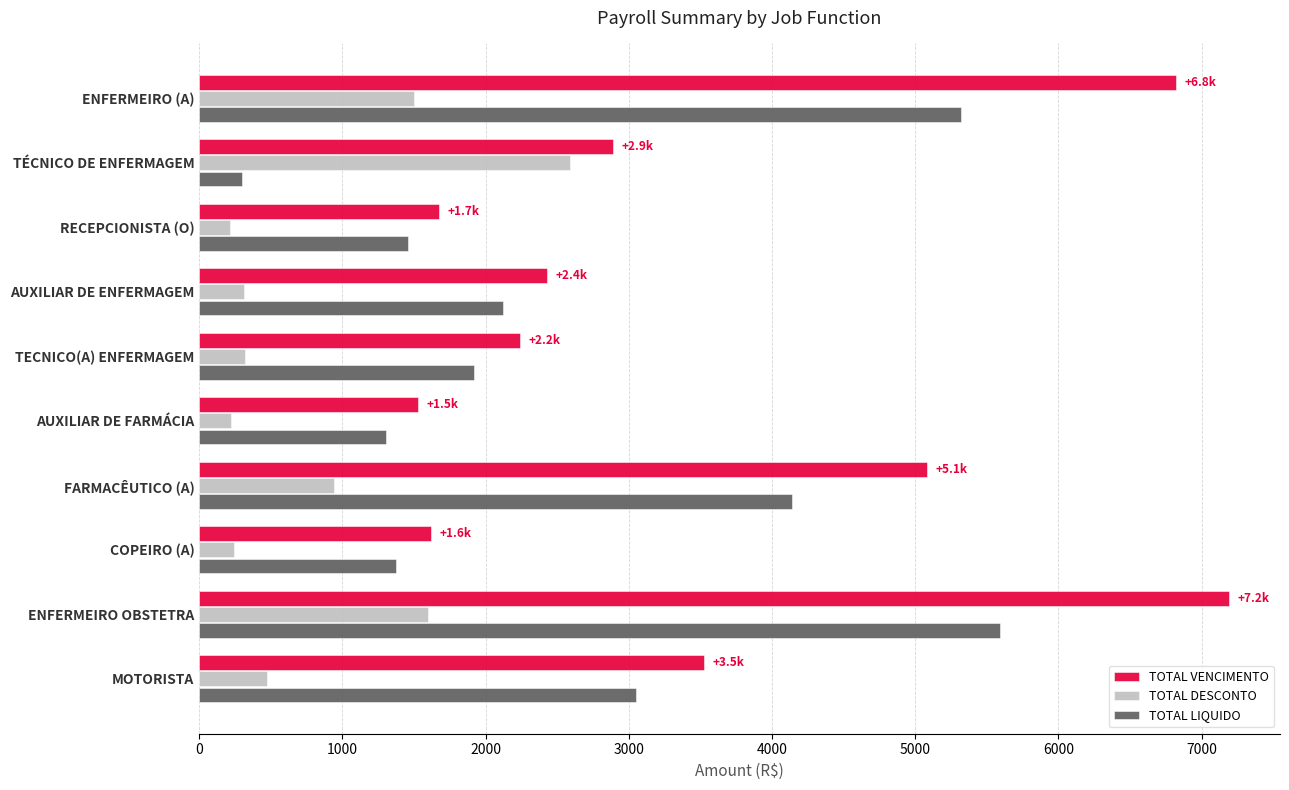

At which label does TOTAL LIQUIDO reach its peak?

ENFERMEIRO OBSTETRA